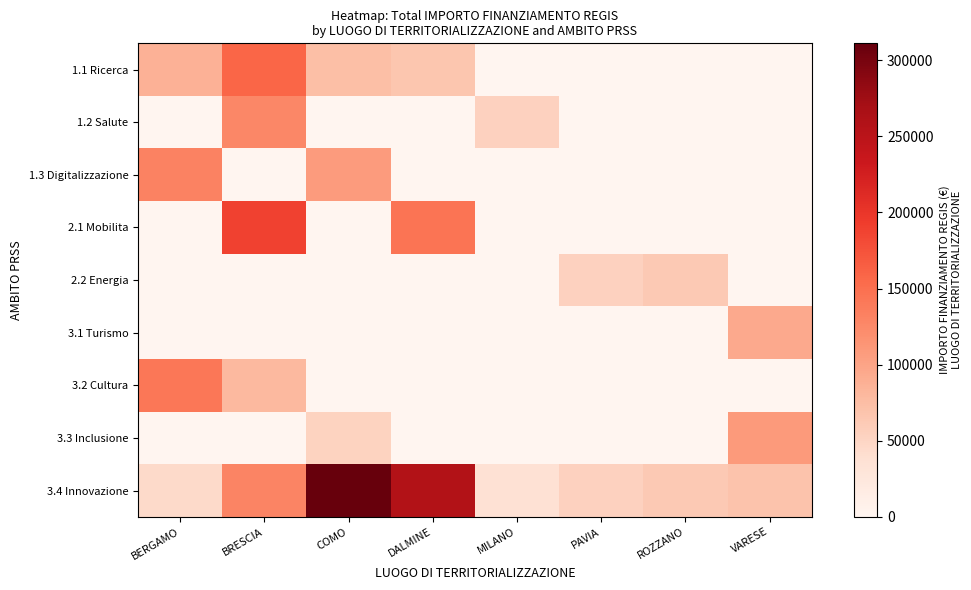

What is the difference between the highest and lowest values at DALMINE?

258386.7